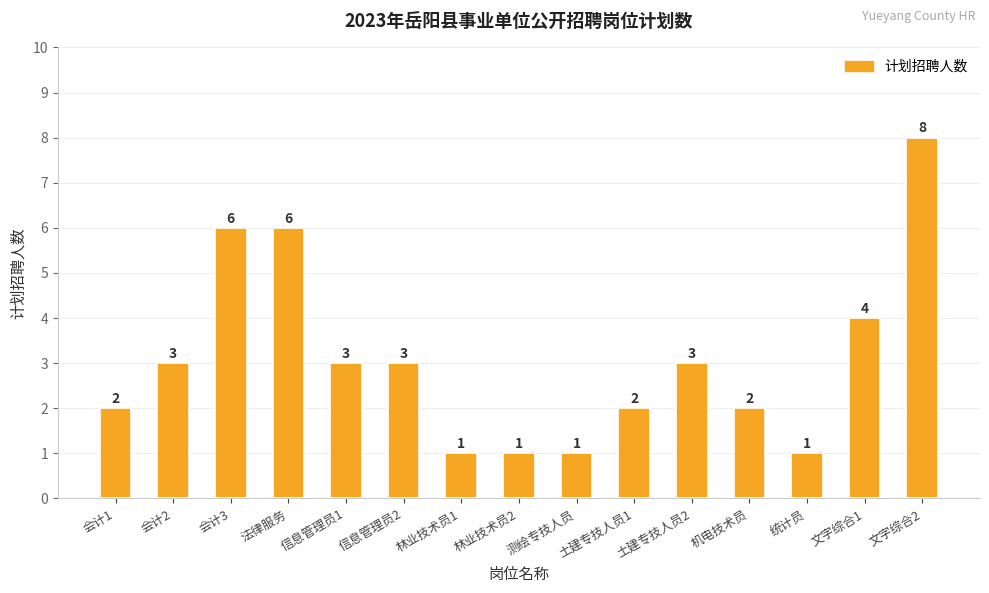

What is the change in value from 测绘专技人员 to 文字综合1?

+3